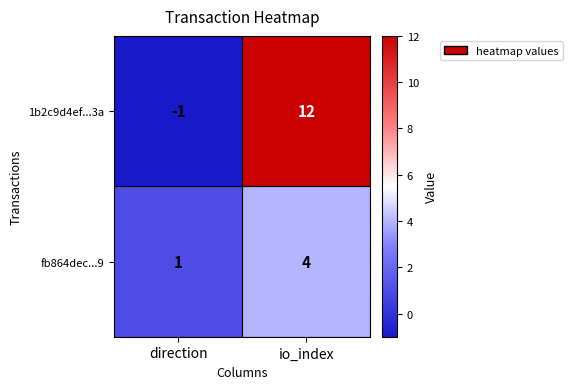

What is the sum of the 1b2c9d4ef...3a values at io_index and direction?

11